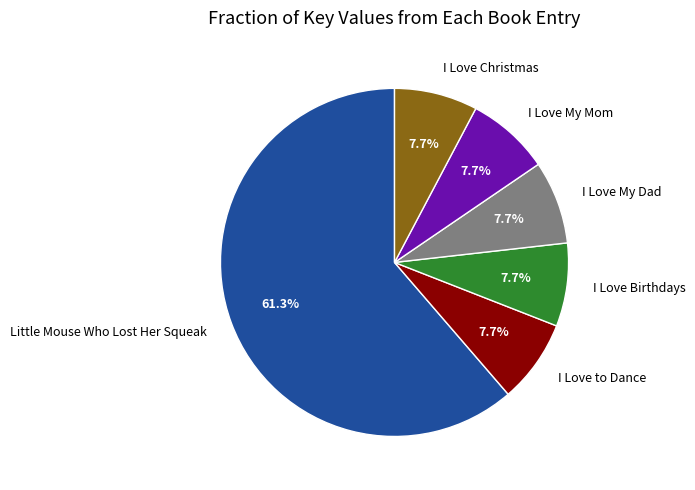

True or false: I Love My Dad accounts for 1% of the total.

False